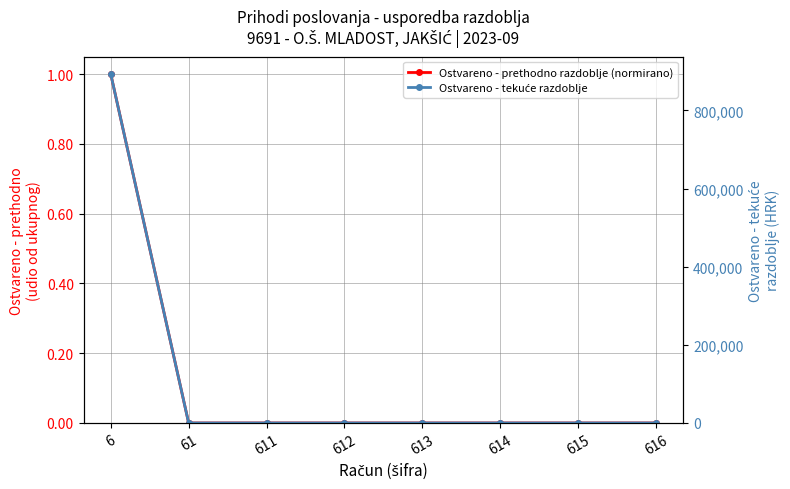

Reading left to right, transcribe all the data shown in this chart.

Ostvareno - prethodno razdoblje (normirano): 6=1.0	61=0.0	611=0.0	612=0.0	613=0.0	614=0.0	615=0.0	616=0.0
Ostvareno - tekuće razdoblje: 6=893084.2	61=0.0	611=0.0	612=0.0	613=0.0	614=0.0	615=0.0	616=0.0